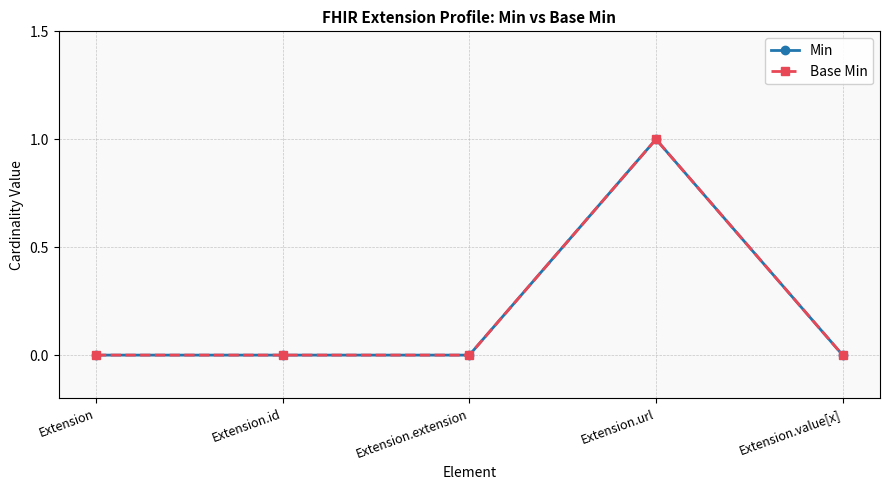

What position from the right is Extension?

5